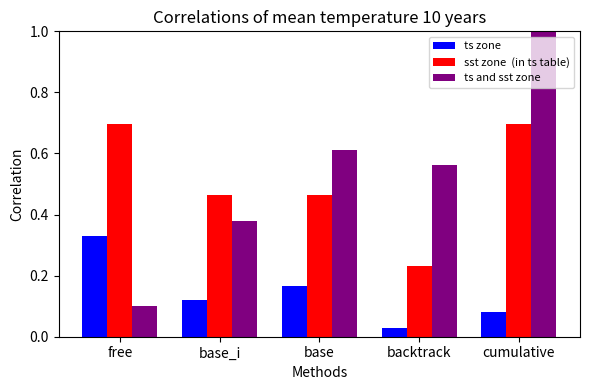

What is the difference between the highest and lowest values at cumulative?

0.9